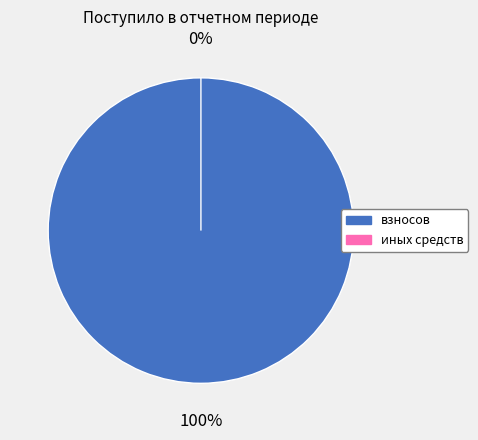

How many segments does this pie chart have?

2